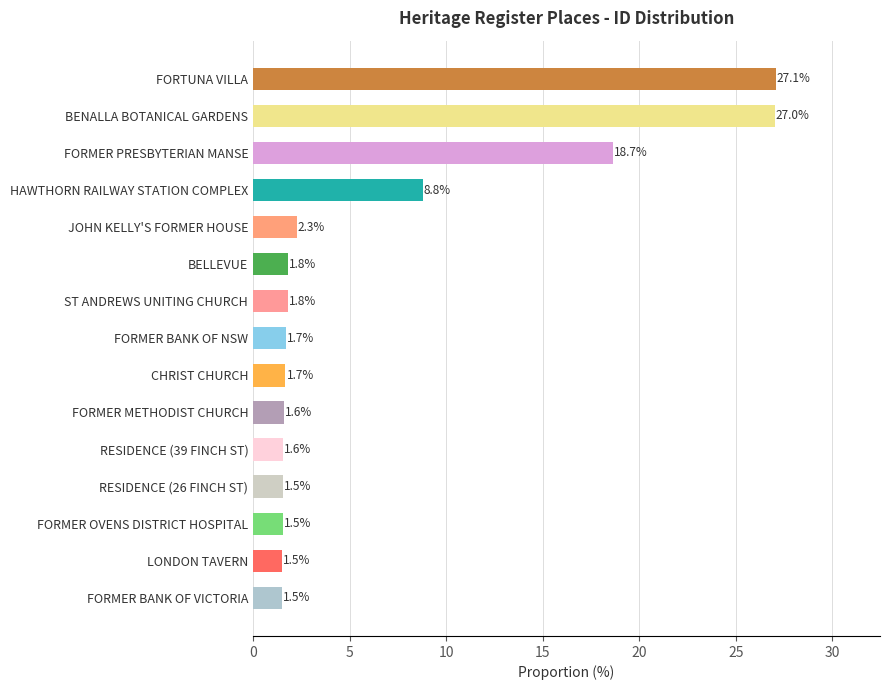

What is the approximate value at BELLEVUE?

1.8